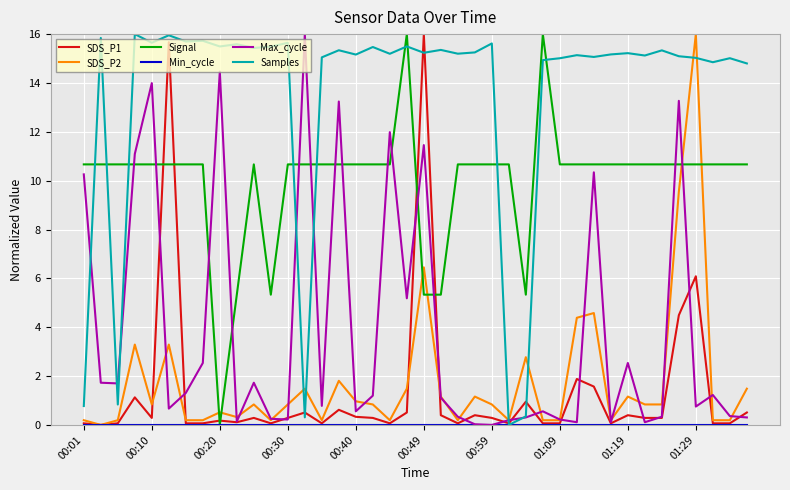

Does the chart display data point markers on the line(s)?

No